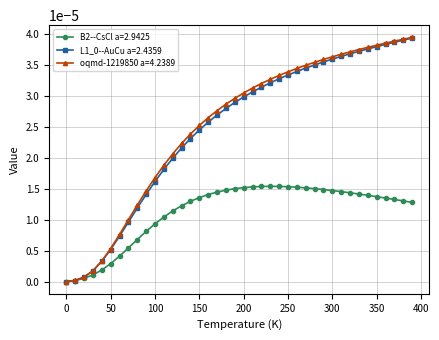

Which series has the widest spread of values?

oqmd-1219850 a=4.2389